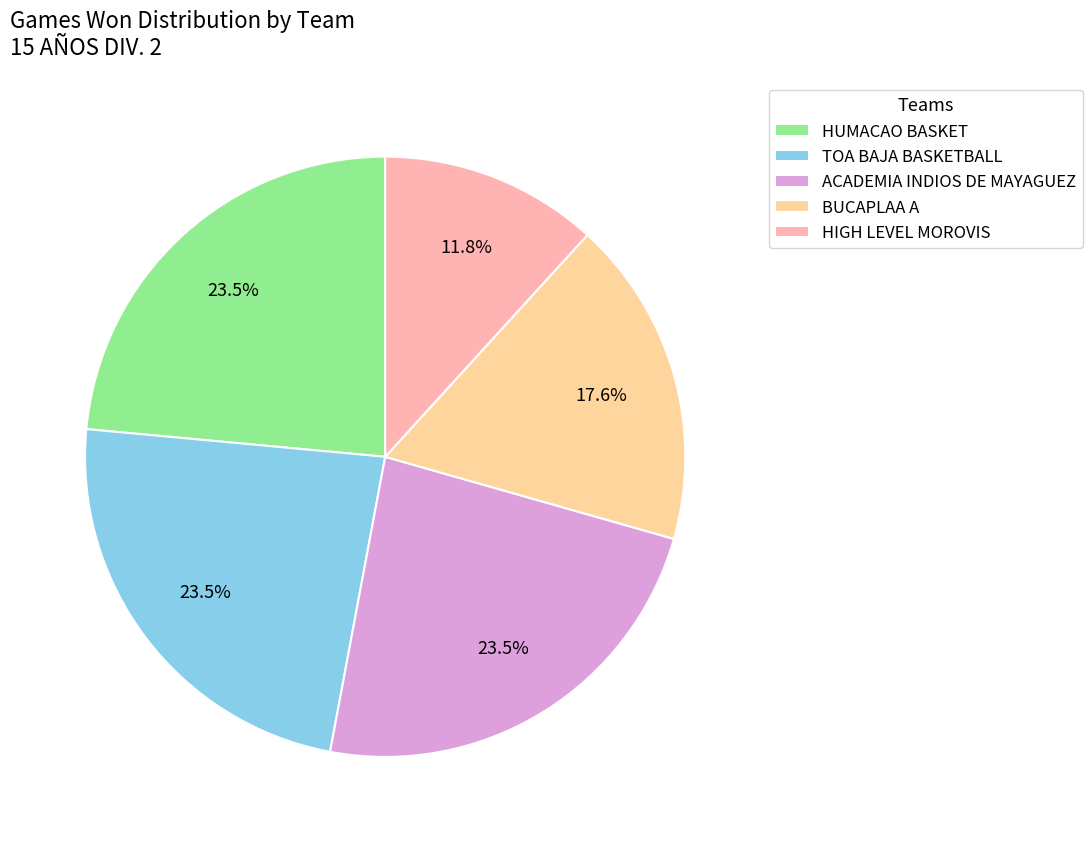

Does HUMACAO BASKET account for over 50% of the chart?

No